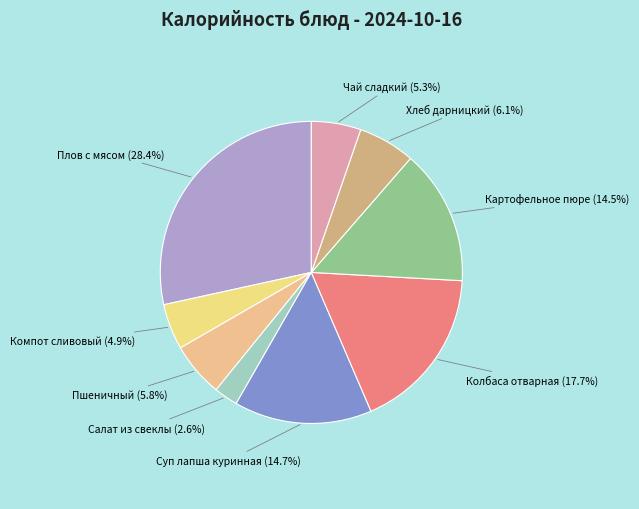

Which slice is the smallest?

Салат из свеклы